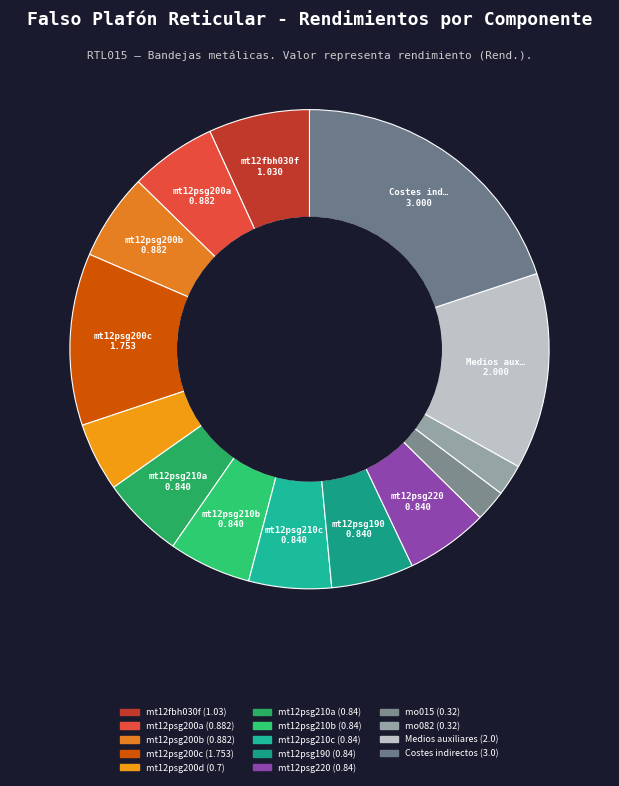

To the nearest percent, what is the average slice percentage?

7%